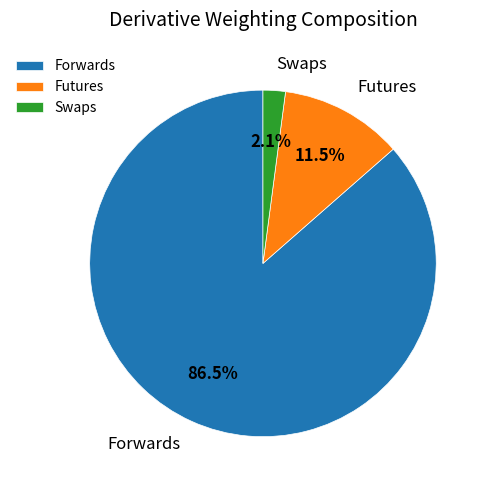

What is the majority slice?

Forwards